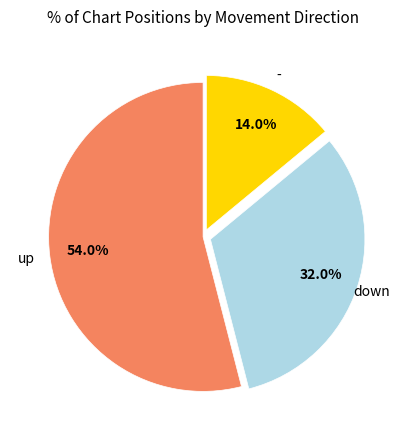

Which category has the smallest portion of the pie?

-